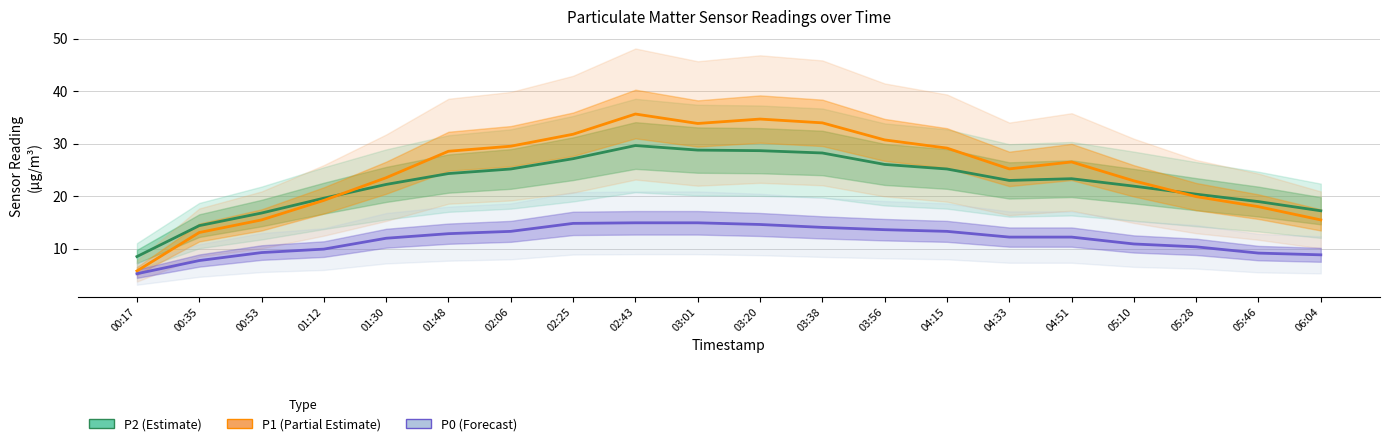

Is it true that P0 (Forecast) equals 7.8 at 00:35?

True